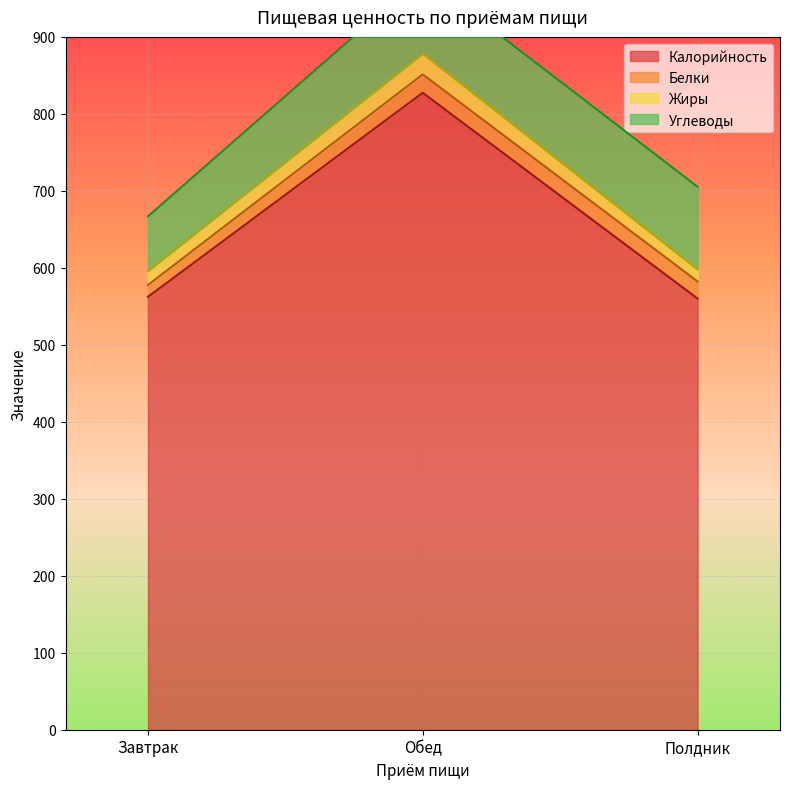

Reading right to left, extract all data points from this chart.

Калорийность: 560.1	827.4	562.3
Белки: 22.2	23.9	15.4
Жиры: 15.7	27.0	18.3
Углеводы: 107.4	100.8	71.0